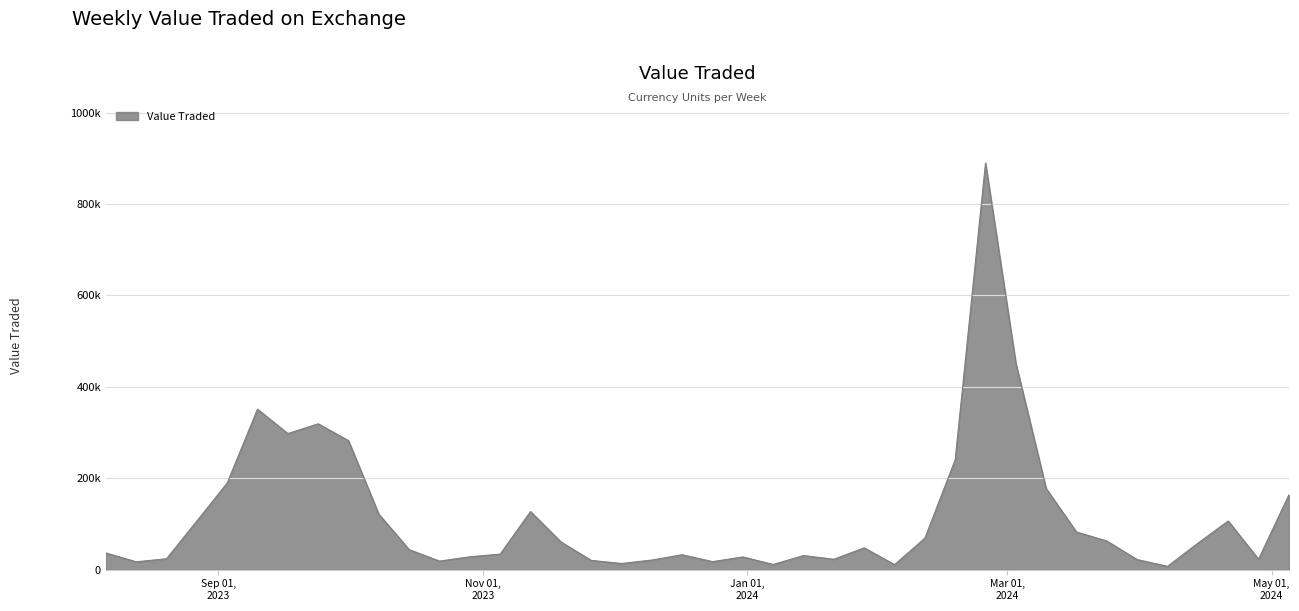

Is this an area chart (filled region under the line)?

Yes